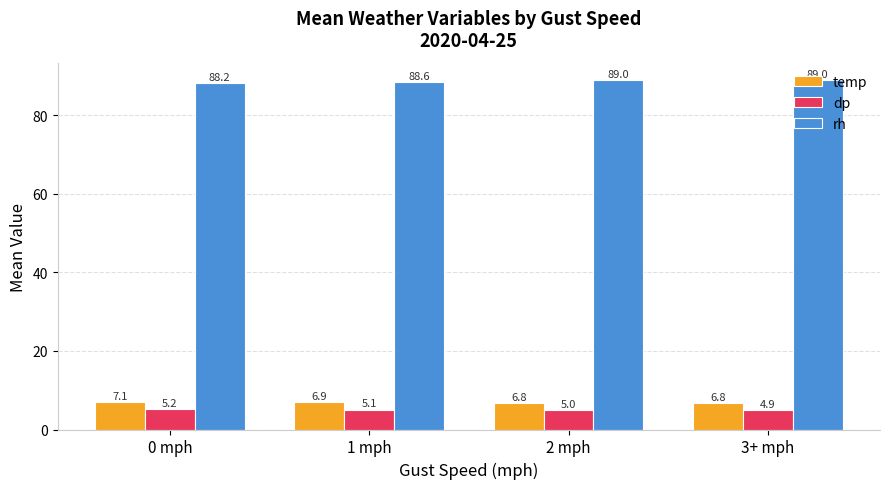

Is it true that dp equals 5.1 at 1 mph?

True